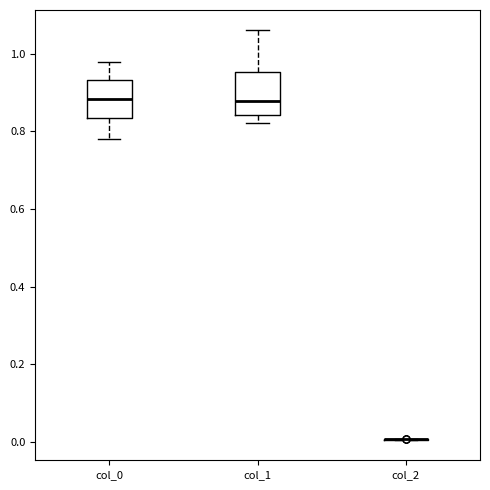

Reading left to right, transcribe this box plot: for each box, give where its median line is, the range the box spans, and where its two whiskers end, as read against the y-axis. The values are not printed on the chart, so give them approximately, as read against the axis.

col_0: median 0.88, box 0.84 to 0.94, whiskers 0.78 to 0.98
col_1: median 0.88, box 0.84 to 0.96, whiskers 0.82 to 1.06
col_2: box collapsed to a line at 0.00, whiskers 0.00 to 0.00